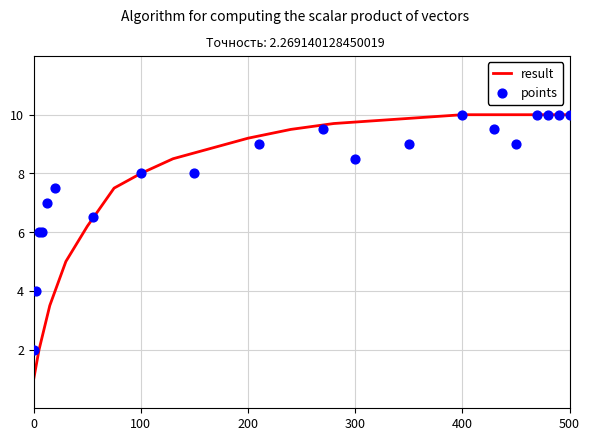

Which series has the largest total across all categories?

points